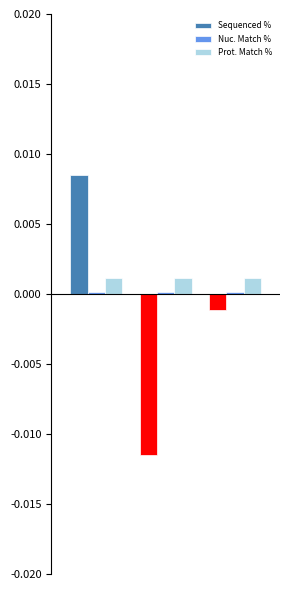

Which series has the largest range (max minus min)?

Sequenced %